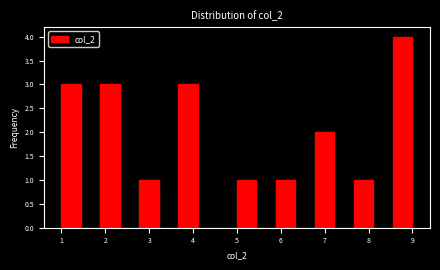

Reading left to right, list every bar in this chart as the range it spans on the x-axis followed by its height. Neither the bar edges nor the heights are printed on the chart, so give them approximately, as read against the axes.

1.0 to 1.4: 3
1.4 to 1.9: 0
1.9 to 2.3: 3
2.3 to 2.8: 0
2.8 to 3.2: 1
3.2 to 3.7: 0
3.7 to 4.1: 3
4.1 to 4.6: 0
4.6 to 5.0: 0
5.0 to 5.4: 1
5.4 to 5.9: 0
5.9 to 6.3: 1
6.3 to 6.8: 0
6.8 to 7.2: 2
7.2 to 7.7: 0
7.7 to 8.1: 1
8.1 to 8.6: 0
8.6 to 9.0: 4